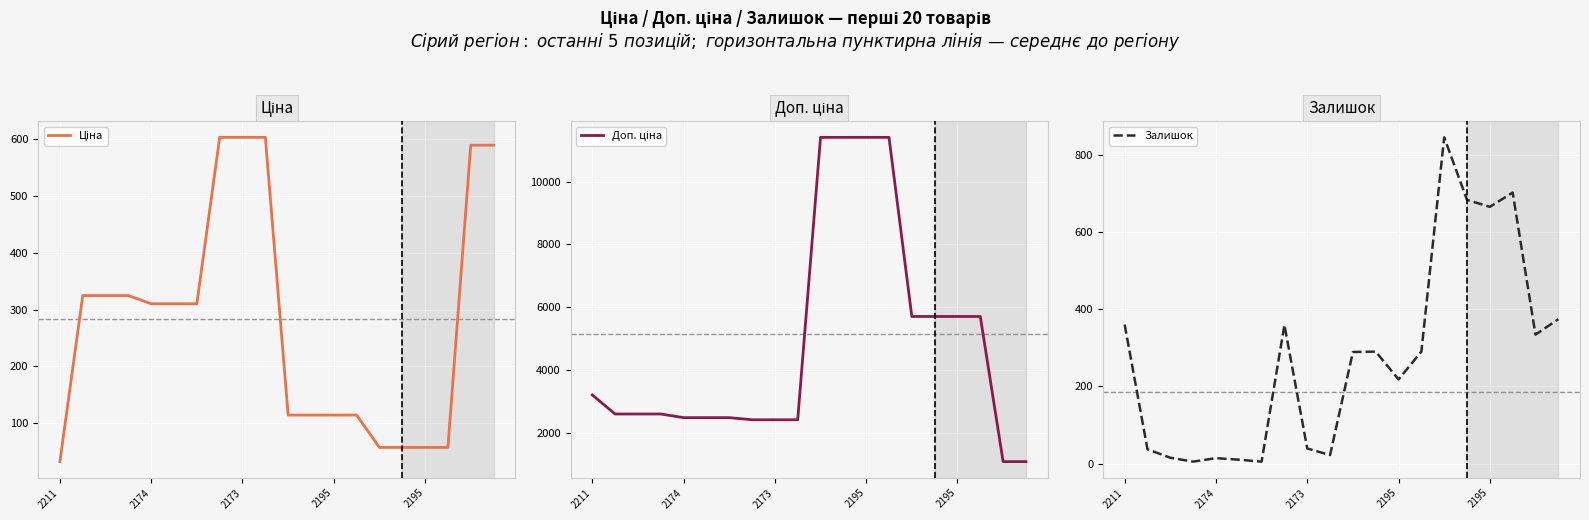

Which has a higher value, 2173 or 2195?

2173